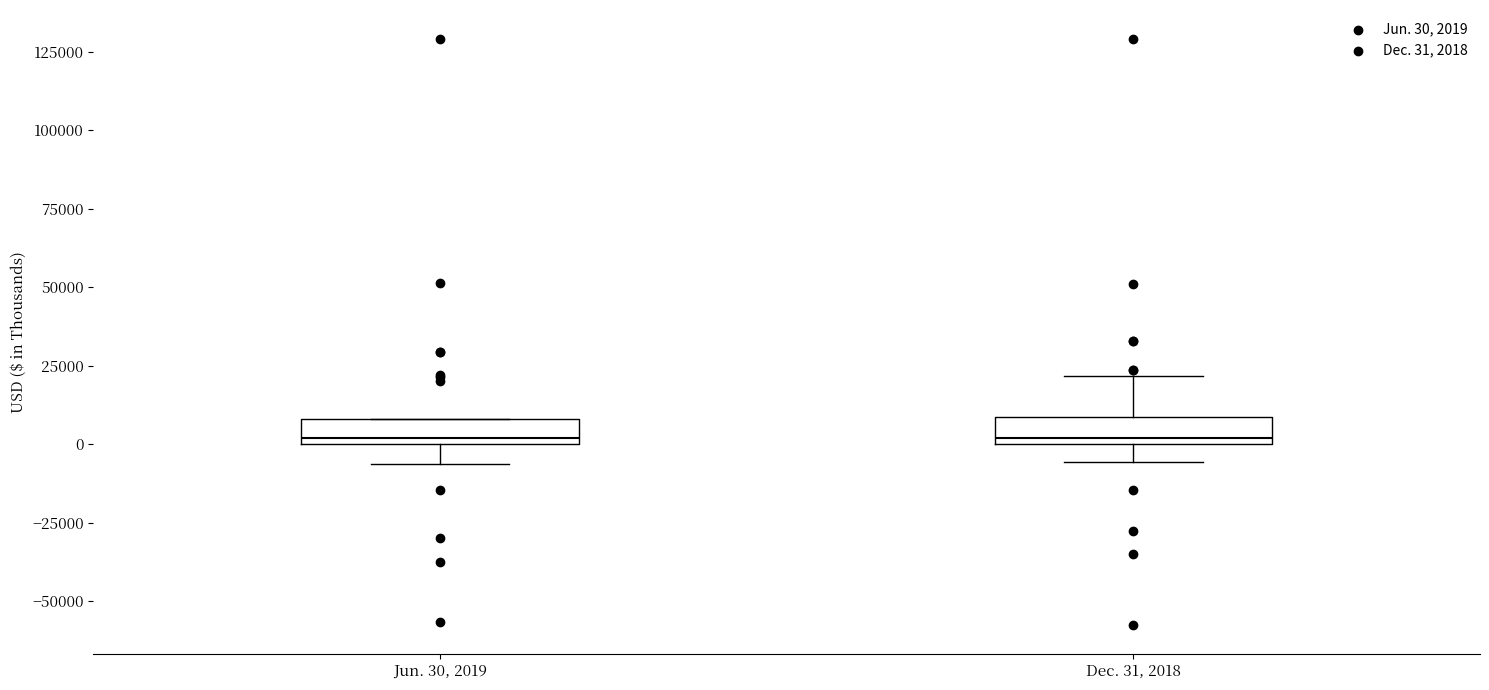

Where does the lower whisker of the box for Dec. 31, 2018 end on the y-axis? The values are not printed on the chart, so give them approximately, as read against the axis.

-5000